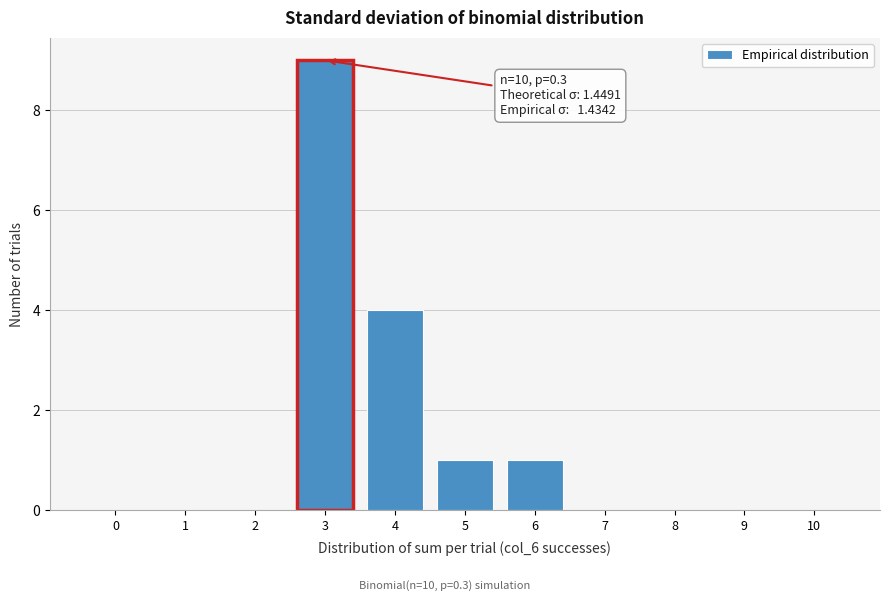

Over which range of the x-axis is the bar tallest?

2.5 to 3.5